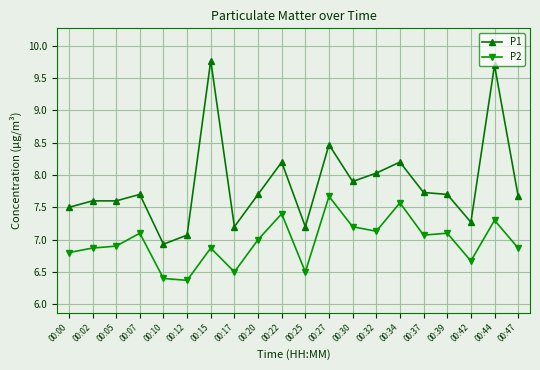

True or false: P2 has a value of 3.0 at 00:25.

False